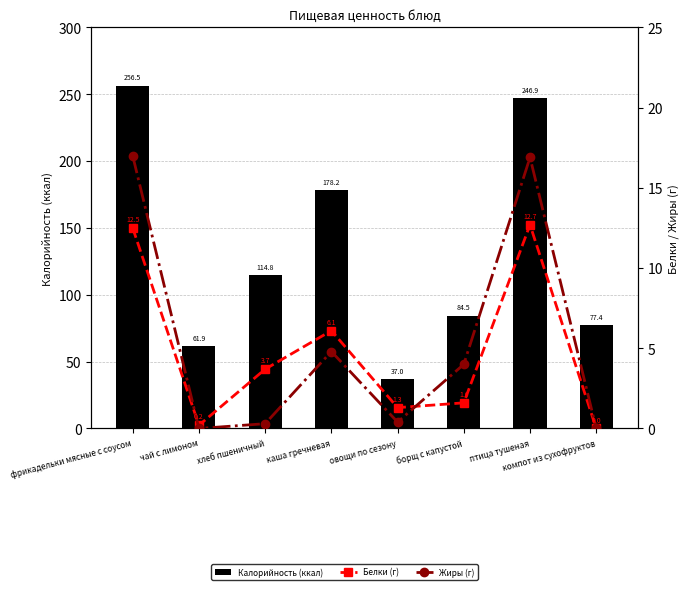

Reading right to left, what are all the values shown in this chart?

Калорийность (ккал): 77.4	246.9	84.5	37.0	178.2	114.8	61.9	256.5
Белки (г): 0.0	12.7	1.6	1.3	6.1	3.7	0.2	12.5
Жиры (г): 0.0	16.9	4.0	0.4	4.8	0.3	0.0	17.0